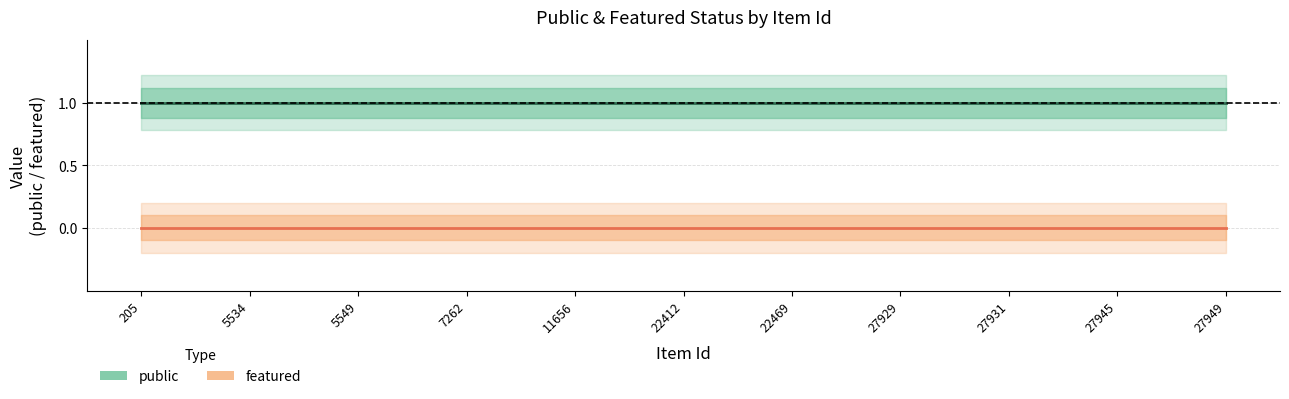

True or false: featured and public intersect in this chart.

False